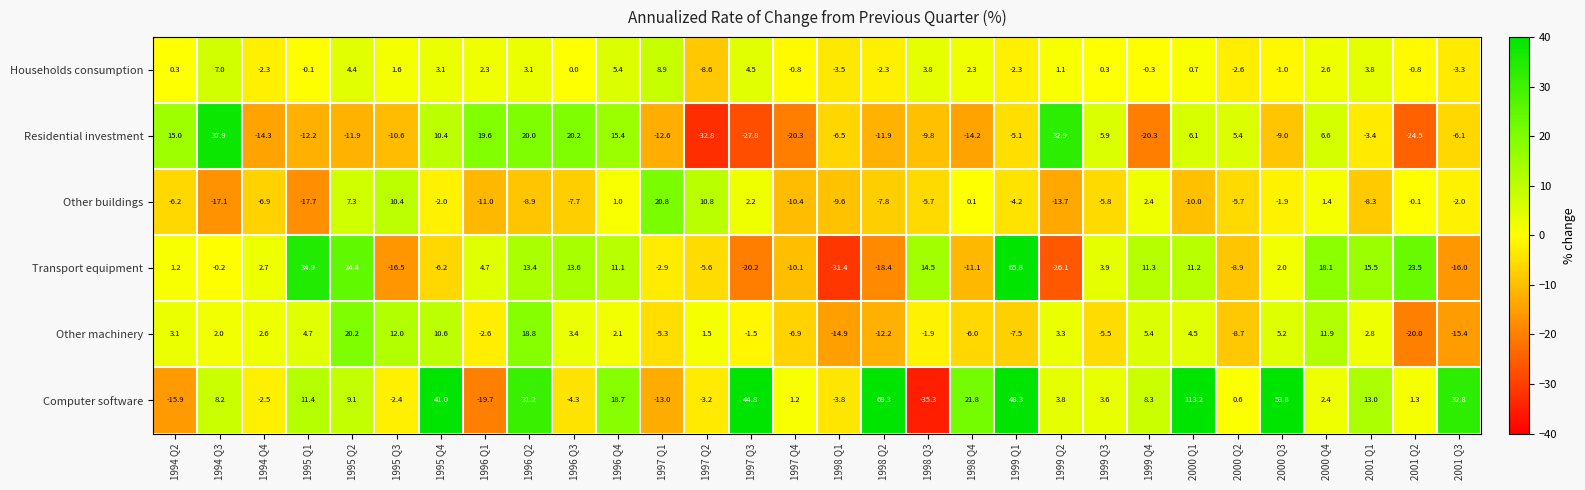

The value of Households consumption at 1998 Q2 is -4.1. True or false?

False